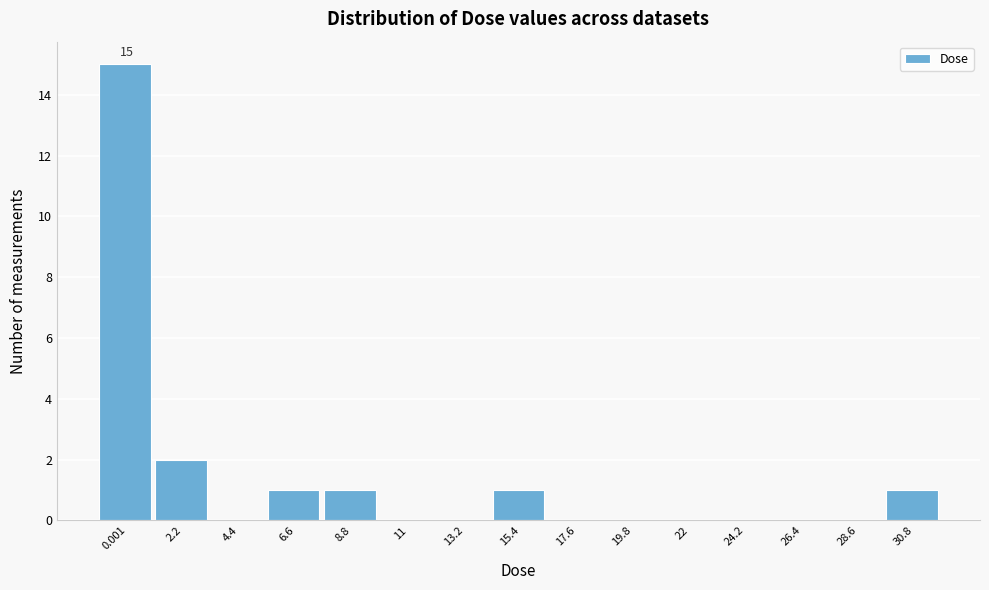

Reading left to right, extract all data points from this chart.

0.001=15	2.2=2	4.4=0	6.6=1	8.8=1	11=0	13.2=0	15.4=1	17.6=0	19.8=0	22=0	24.2=0	26.4=0	28.6=0	30.8=1